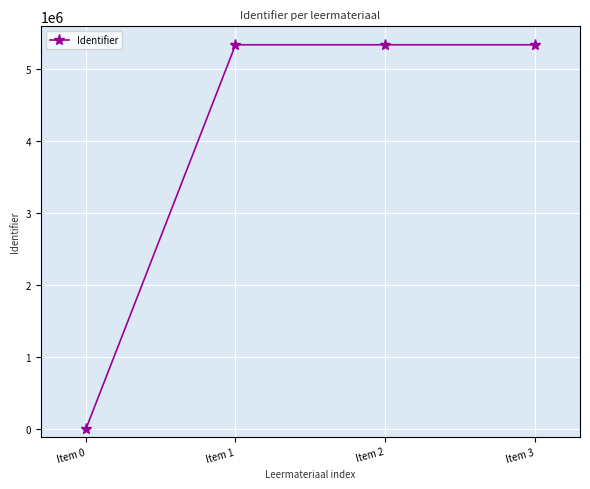

How many positive values are there?

3